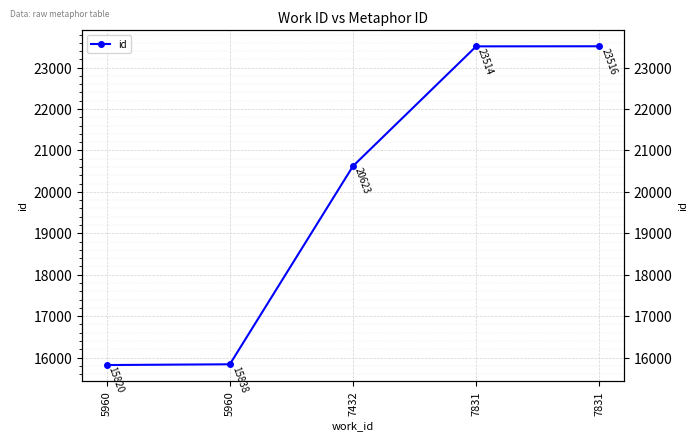

What is the change in value from 5960 to 7831?

+7696